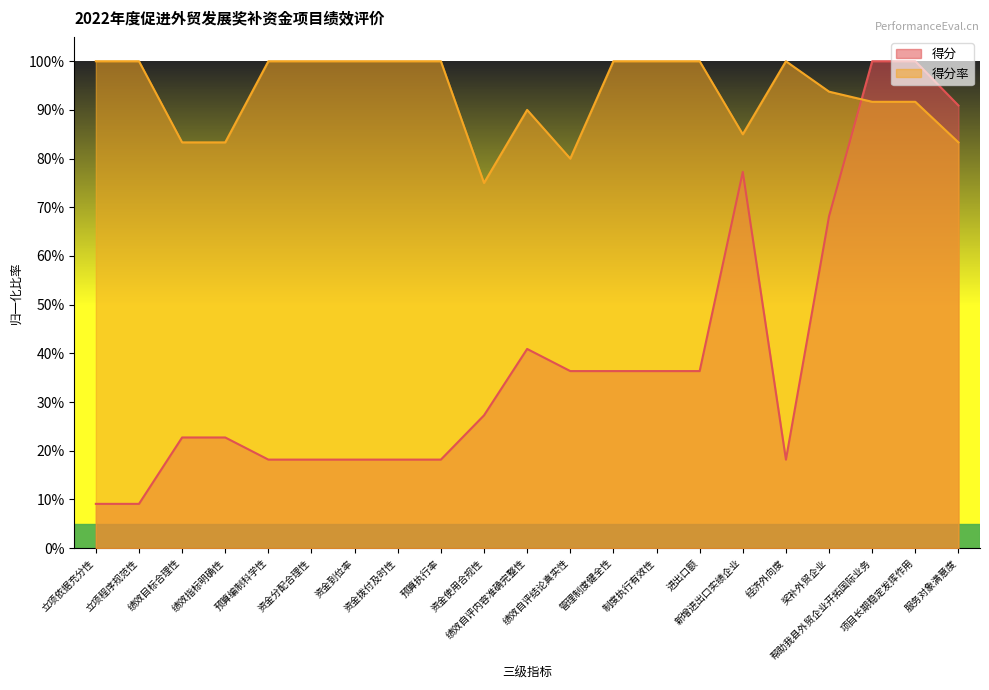

Which series has the largest total across all categories?

得分率